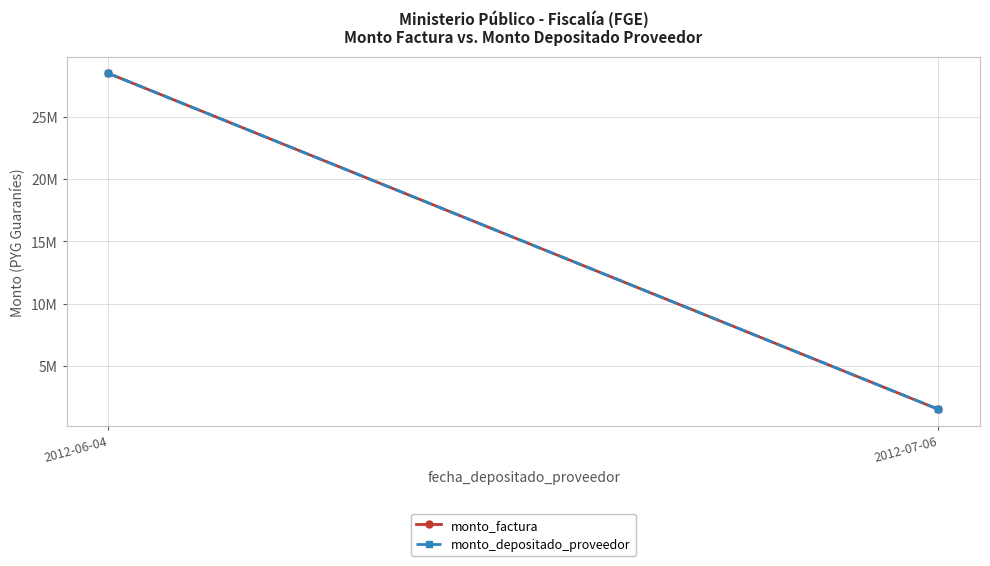

Count the monto_depositado_proveedor values in the range 1500000 to 28500000.

2